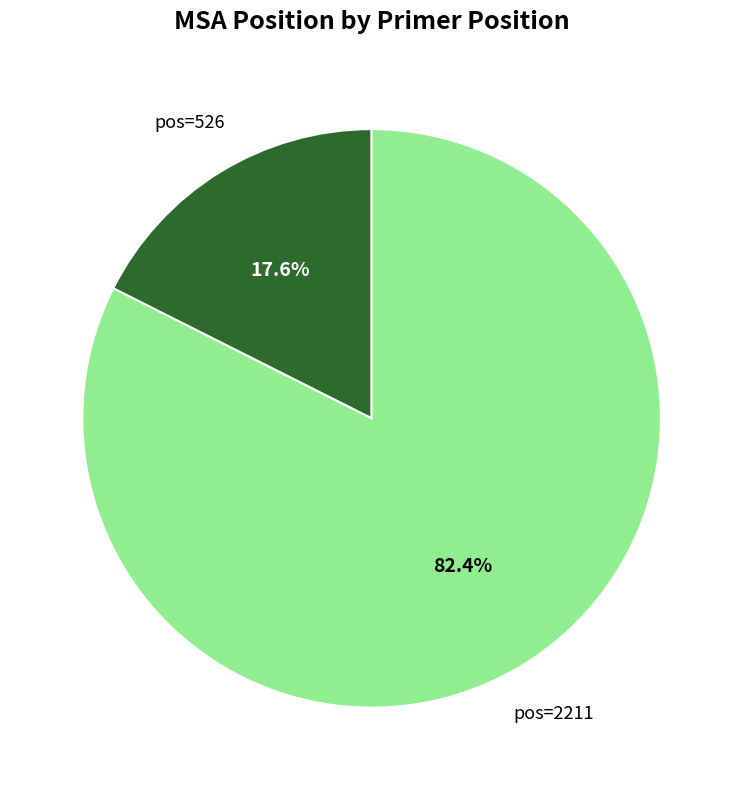

Is there a majority slice in this chart?

Yes